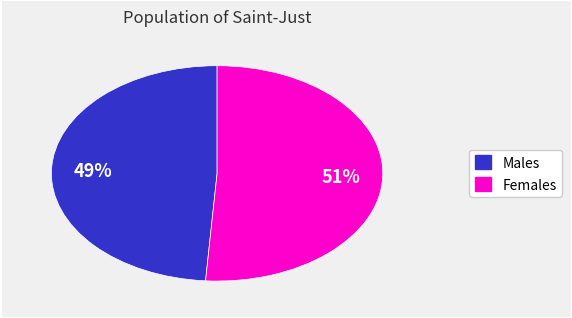

To the nearest percent, what is the average slice percentage?

50%